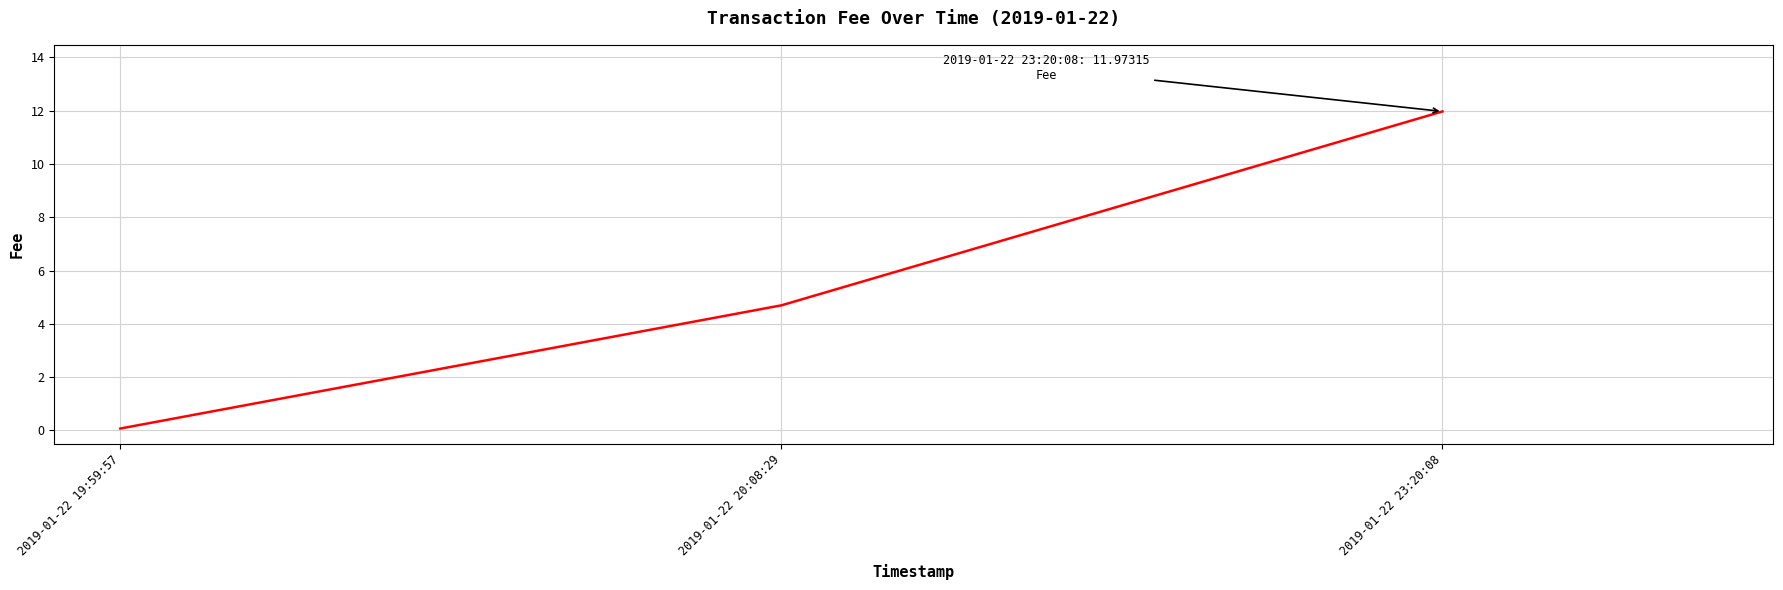

What position from the right is 2019-01-22 19:59:57?

3